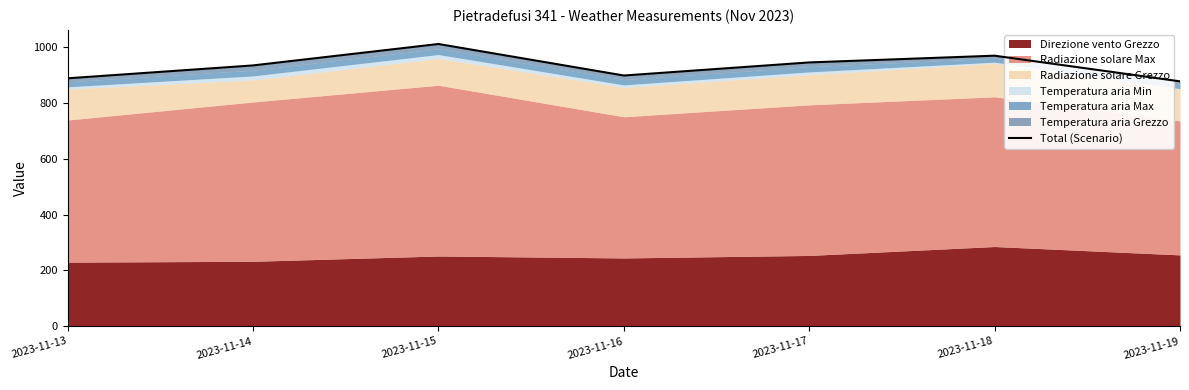

The chart shows a value of 268.8 at 2023-11-15. True or false?

False